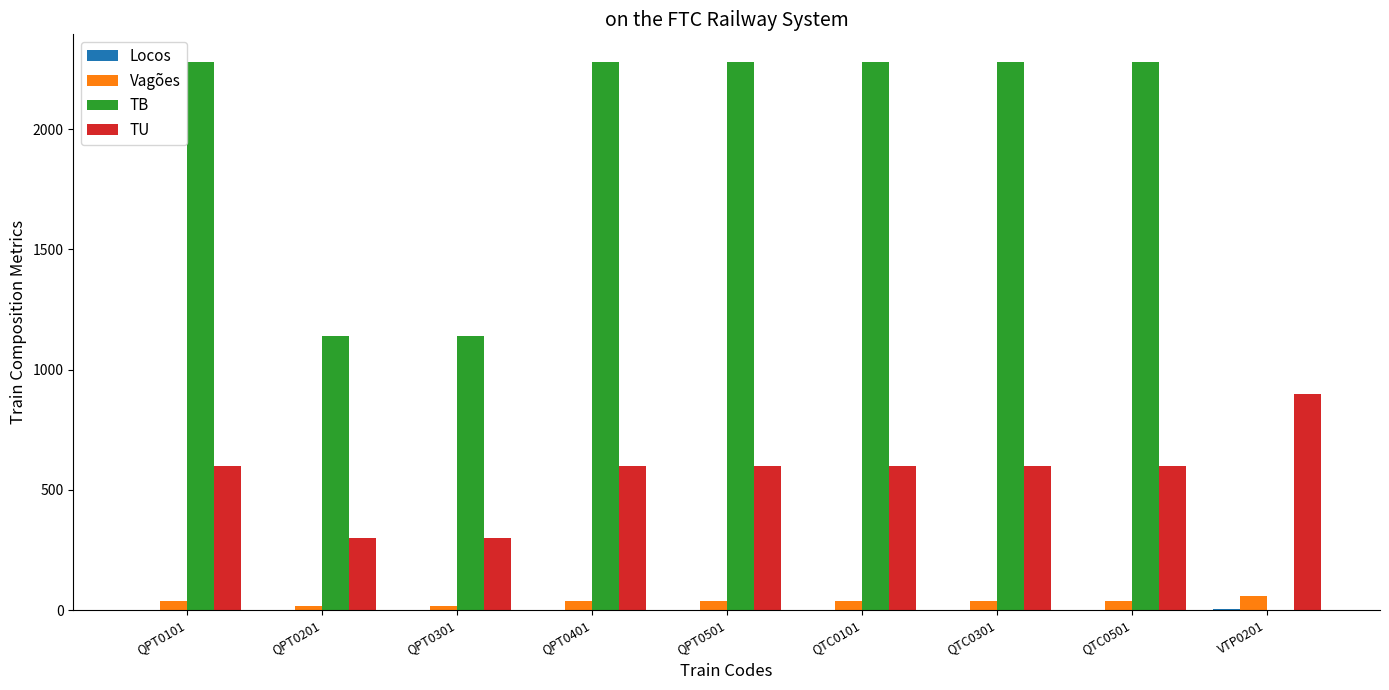

Which series has the largest total across all categories?

TB